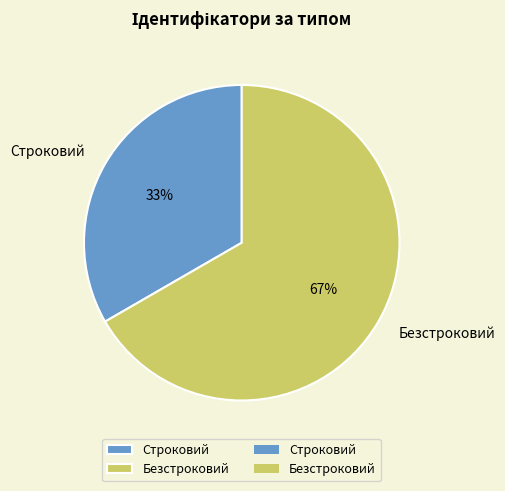

Which slice is the largest?

Безстроковий